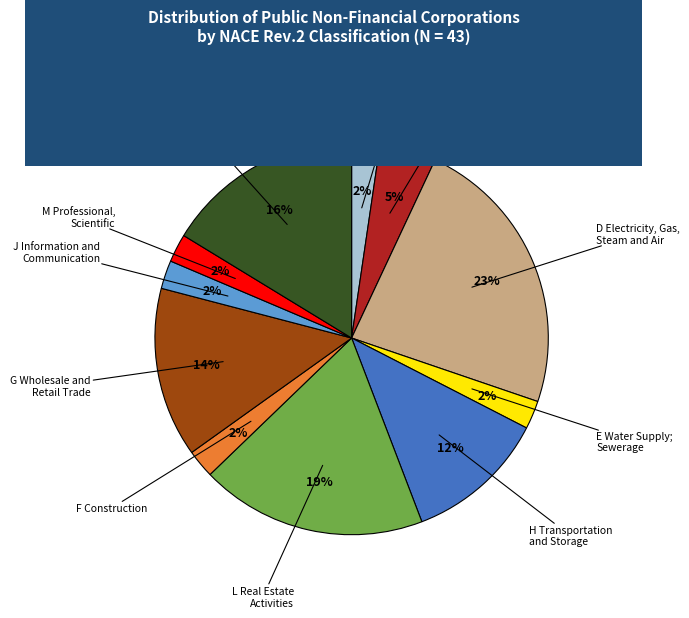

To the nearest percent, what is the average slice percentage?

9%